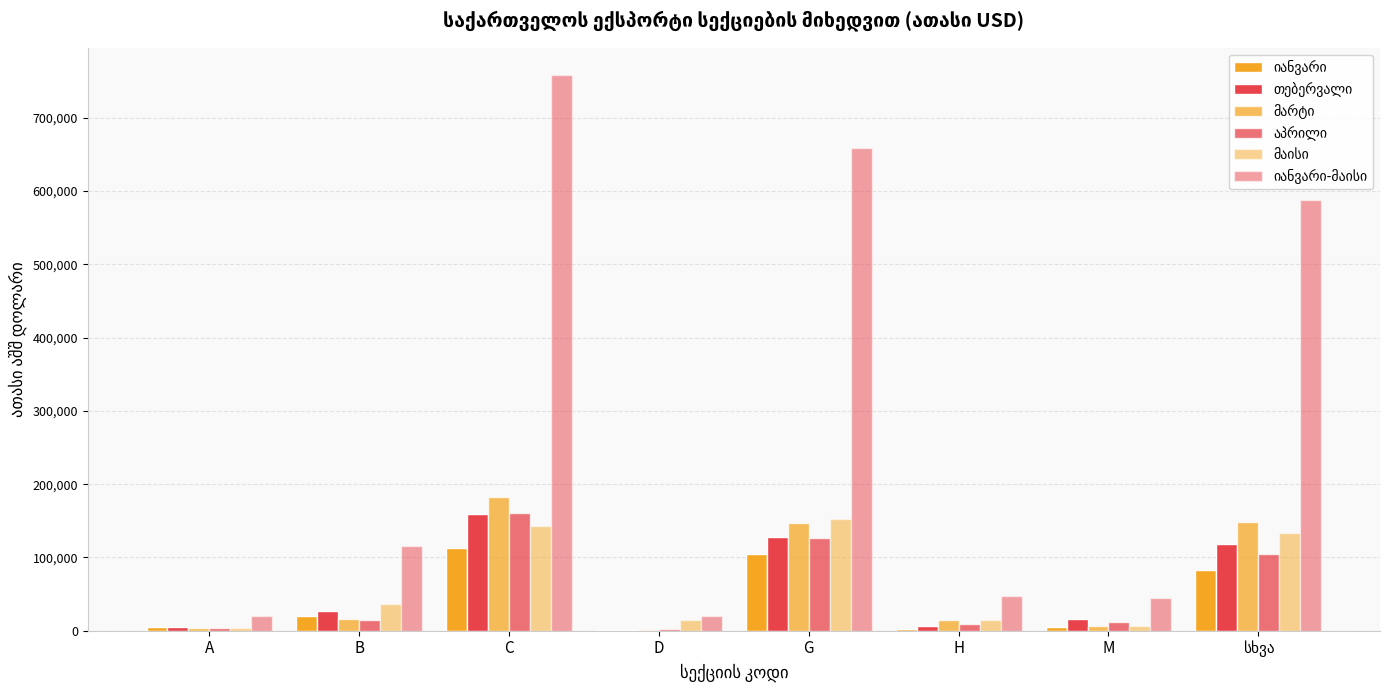

How many data points does each series have?

8